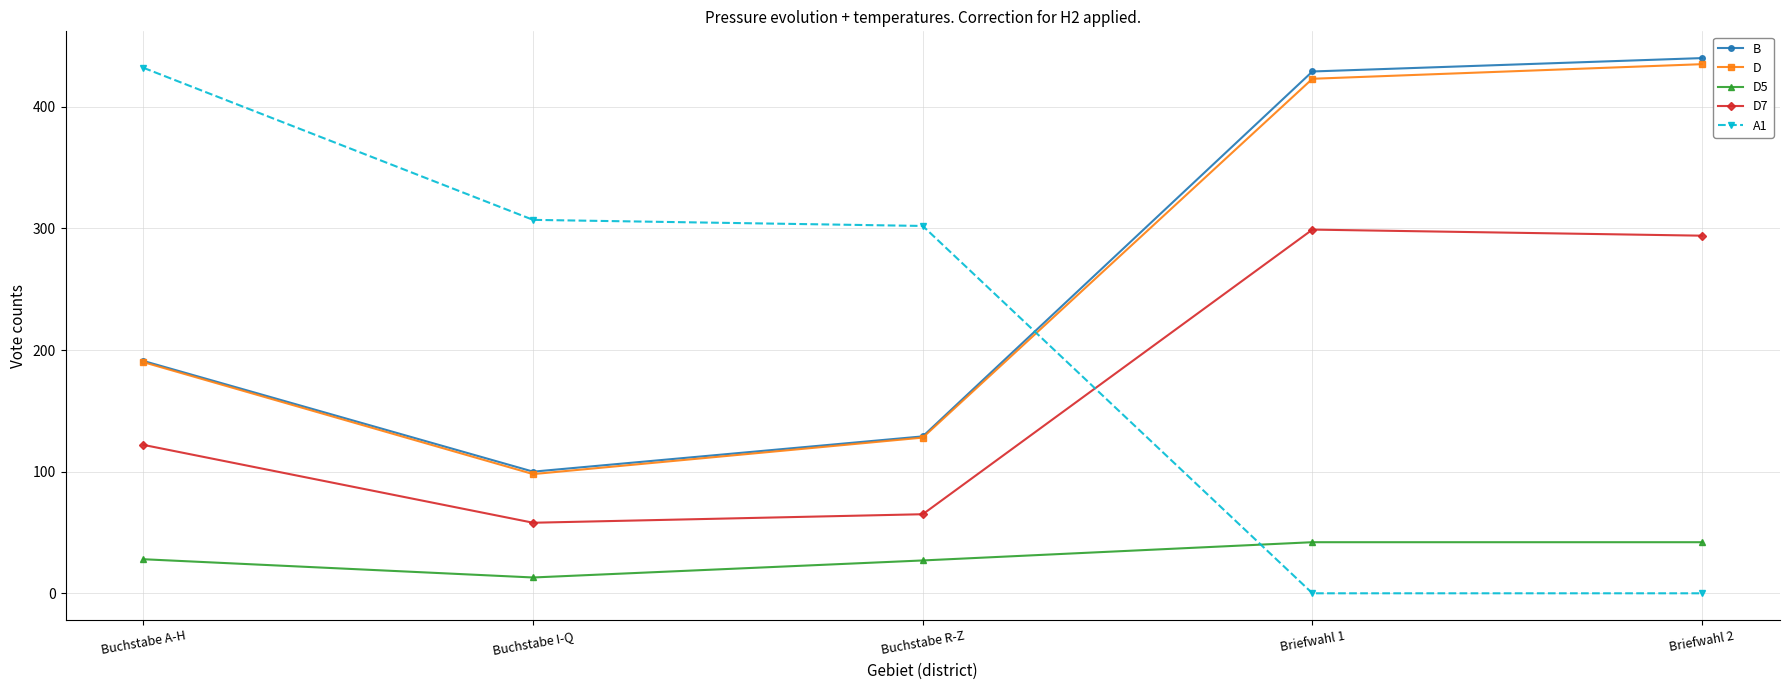

Which series has the largest range (max minus min)?

A1